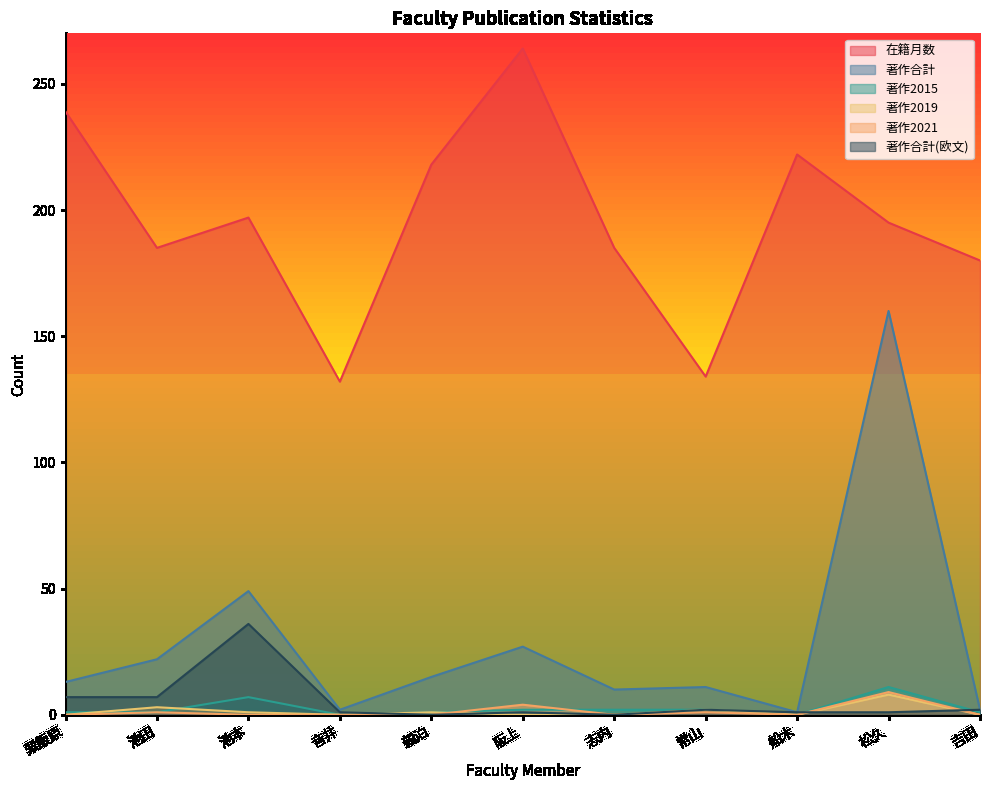

How many data points in 著作合計 are less than 13?

5